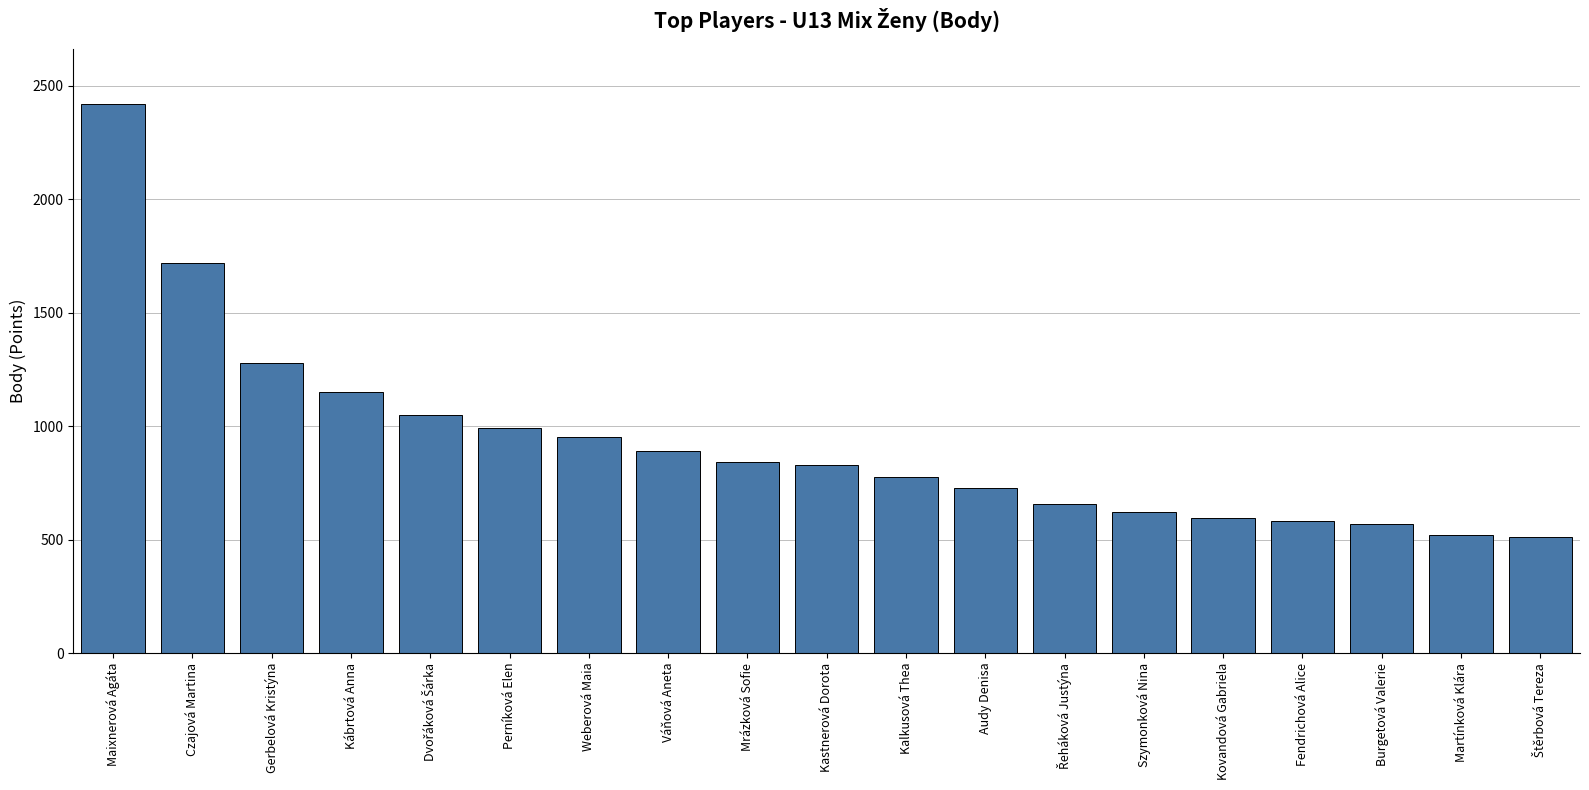

What is the smallest value displayed?

513